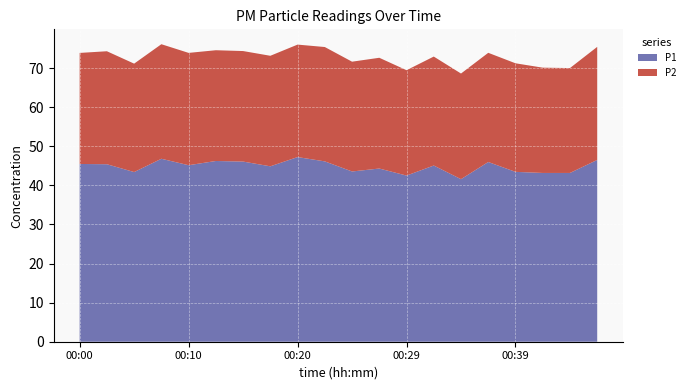

Reading left to right, what are all the values shown in this chart?

P1: 45.5	45.4	43.4	46.8	45.1	46.2	46.1	44.9	47.2	46.1	43.5	44.3	42.5	45.1	41.6	46.0	43.5	43.2	43.2	46.5
P2: 28.4	28.9	27.7	29.3	28.7	28.3	28.3	28.3	28.8	29.2	28.1	28.3	26.9	27.9	27.0	27.9	27.8	26.9	26.8	28.9